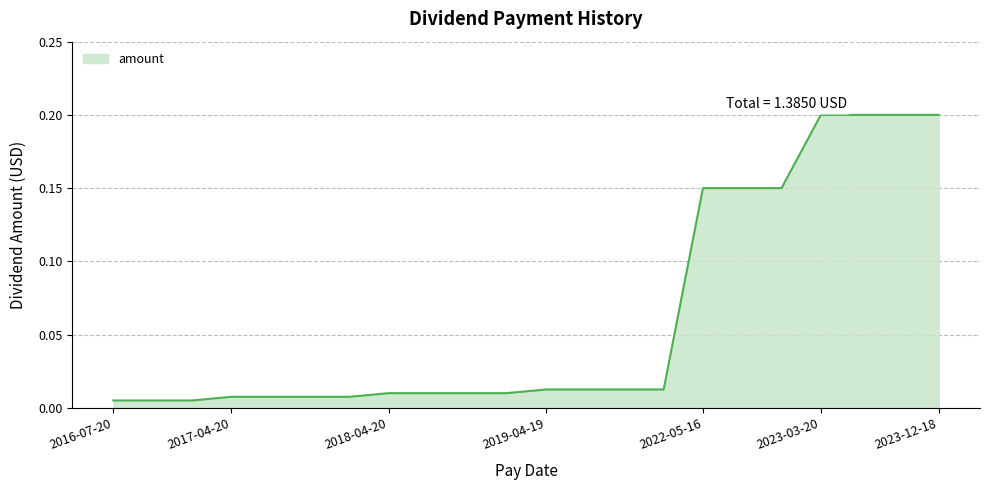

What is the maximum value shown in the chart?

0.2